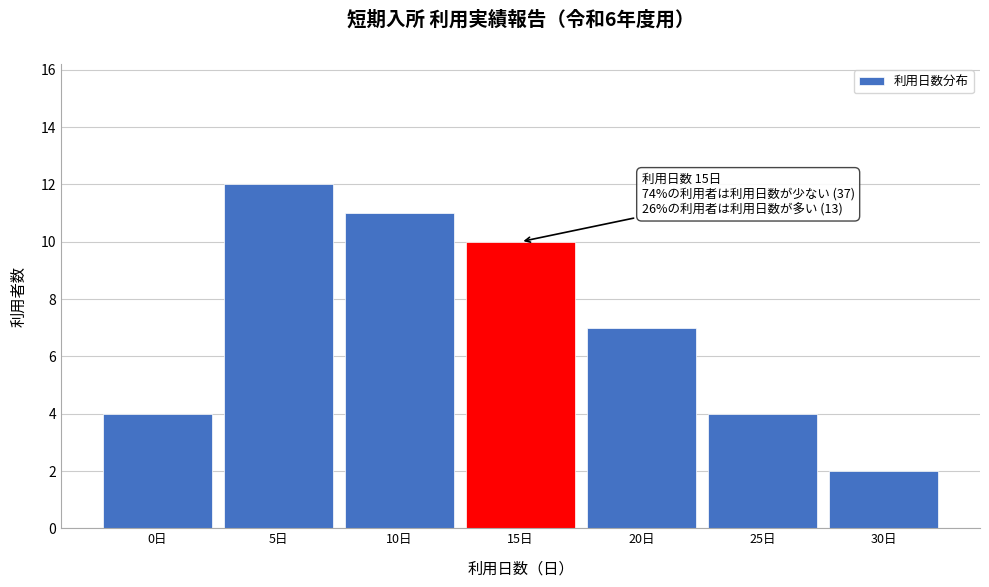

Reading right to left, what are all the values shown in this chart?

30日=2	25日=4	20日=7	15日=10	10日=11	5日=12	0日=4